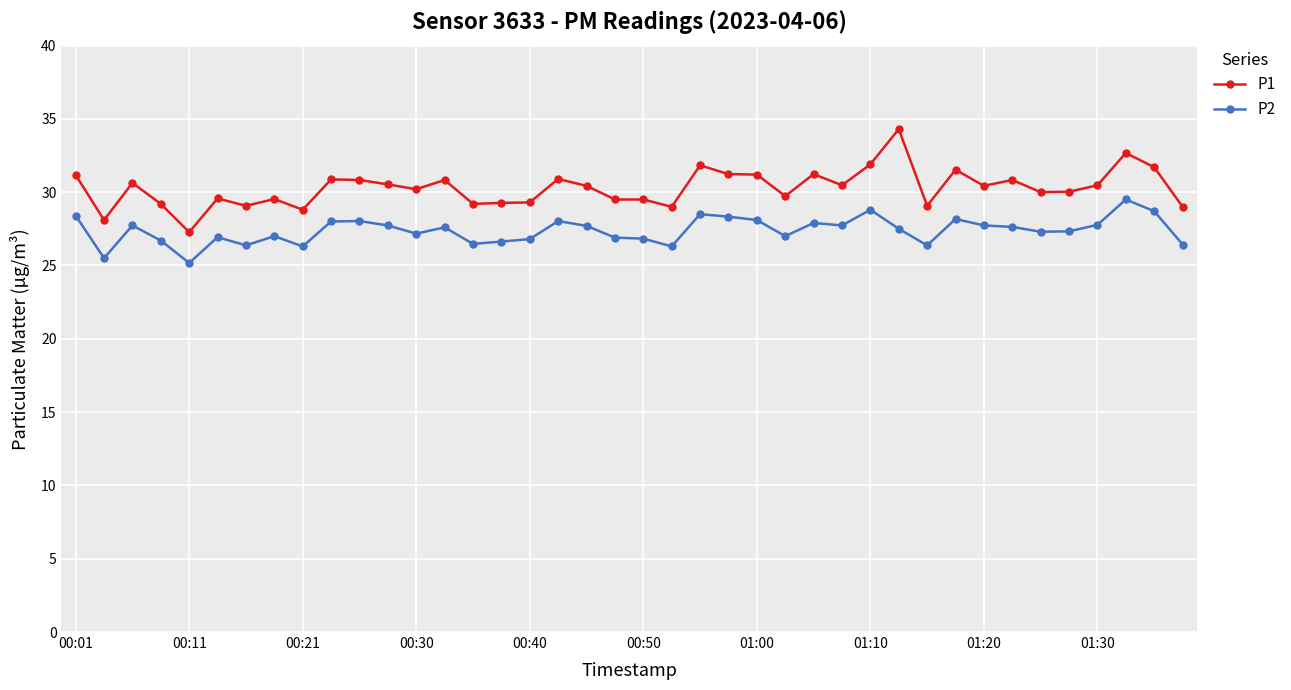

Which series has the widest spread of values?

P1